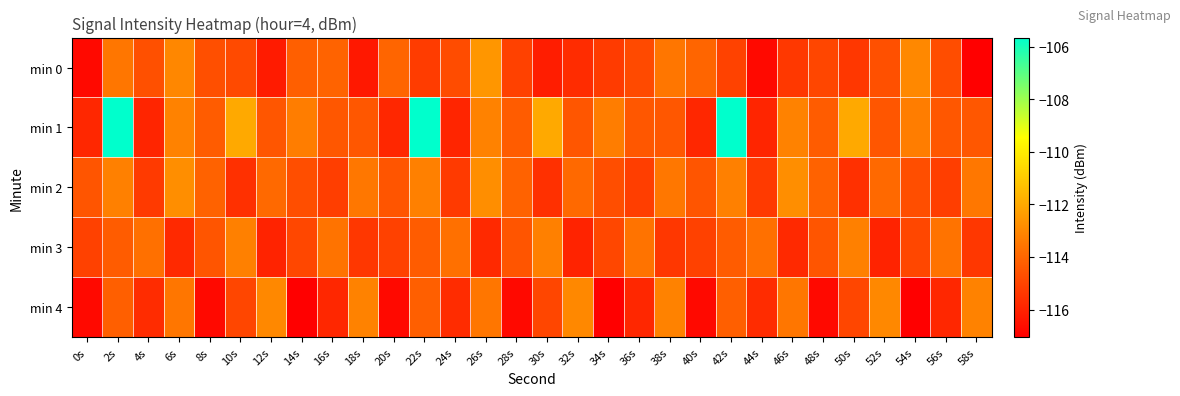

At which category does the chart reach its peak across all series?

2s